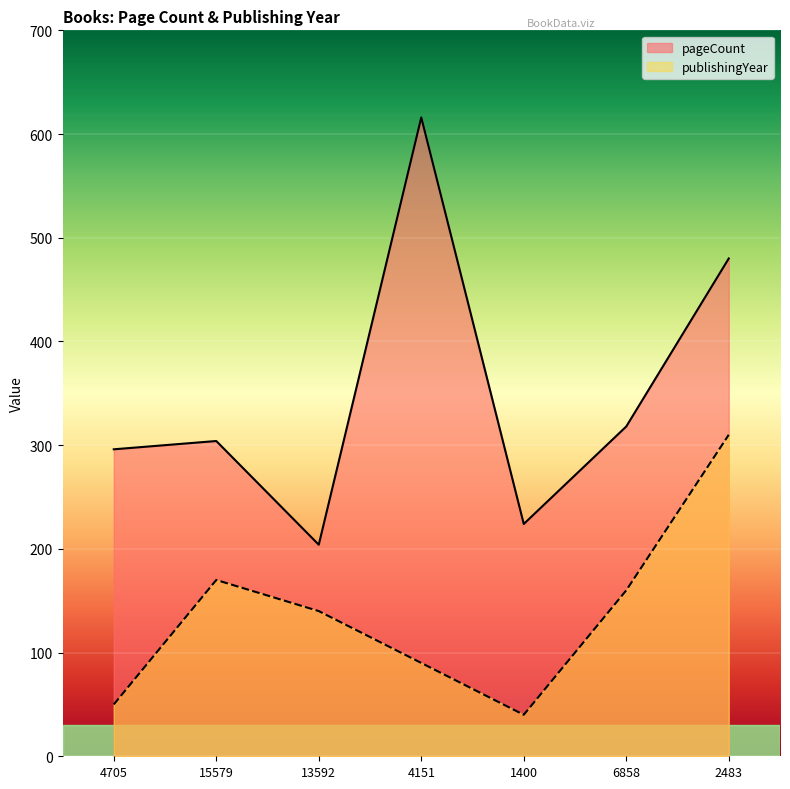

At how many categories does at least one series exceed 418?

2